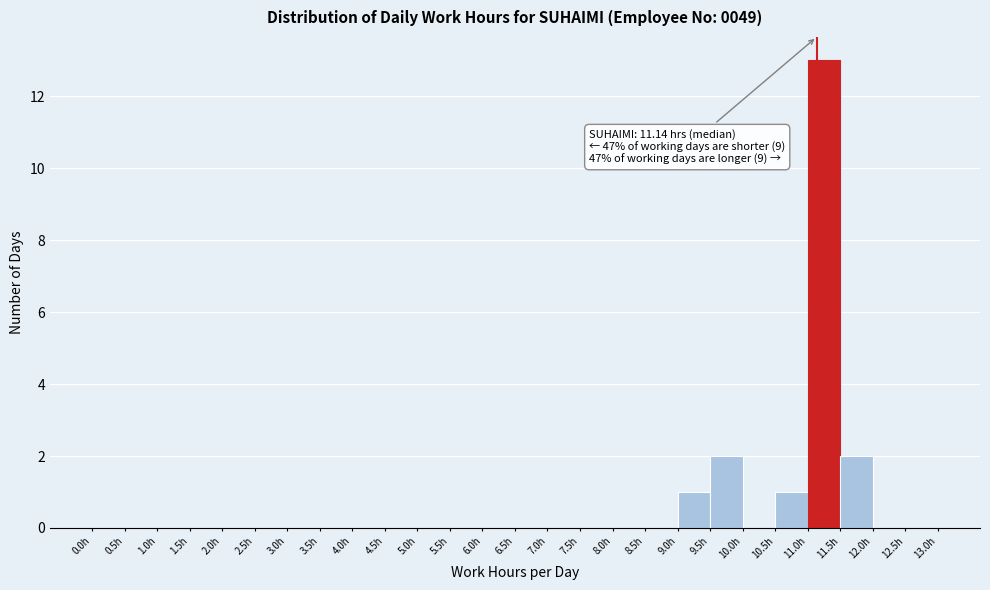

Over which range of the x-axis is the bar tallest?

11.0 to 11.5